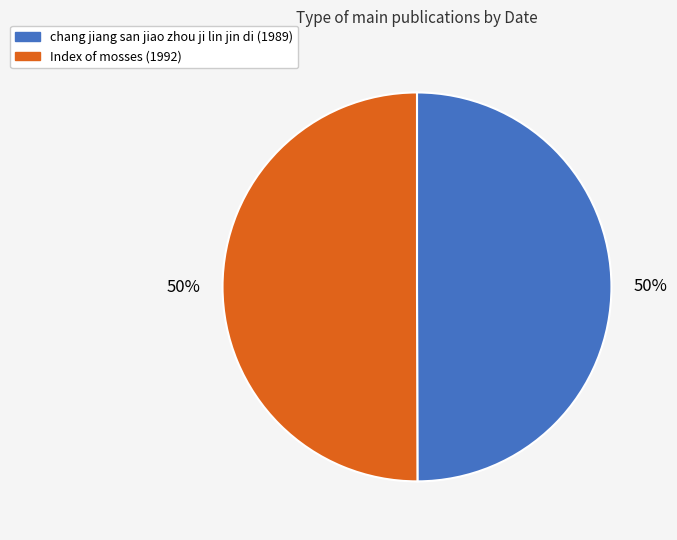

Is the sum of Index of mosses (1992) and chang jiang san jiao zhou ji lin jin di (1989) greater than half?

Yes